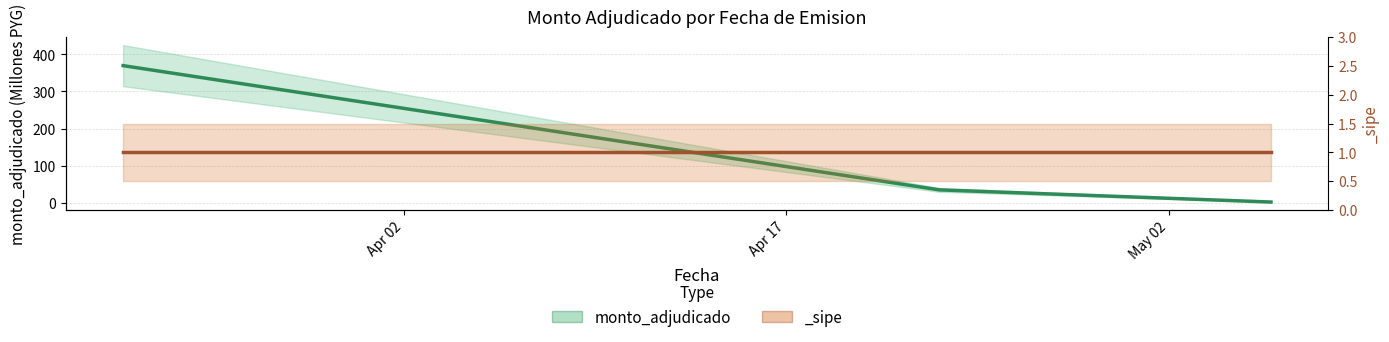

Does the chart have visible grid lines?

Yes